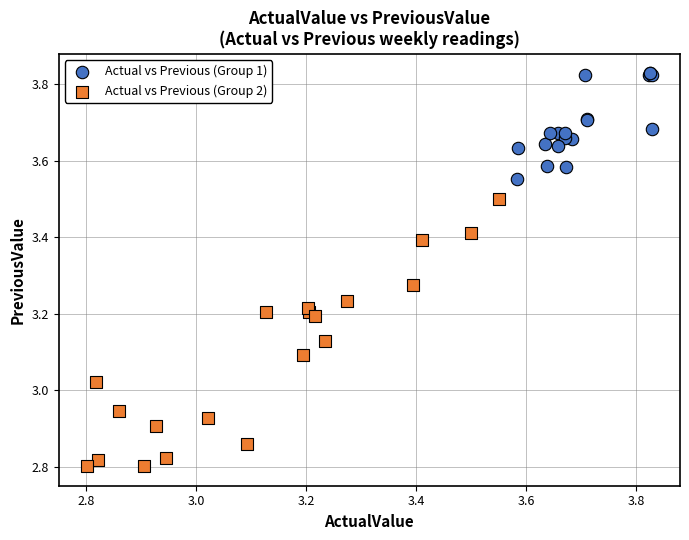

Which series has the widest spread of Y values?

Actual vs Previous (Group 2)